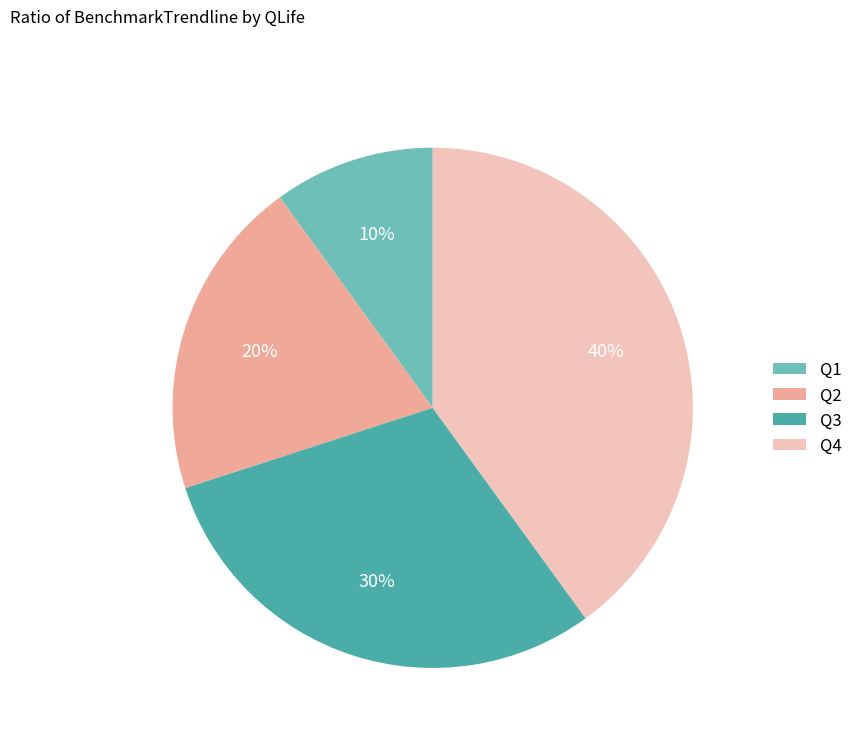

How many slices are in this pie chart?

4